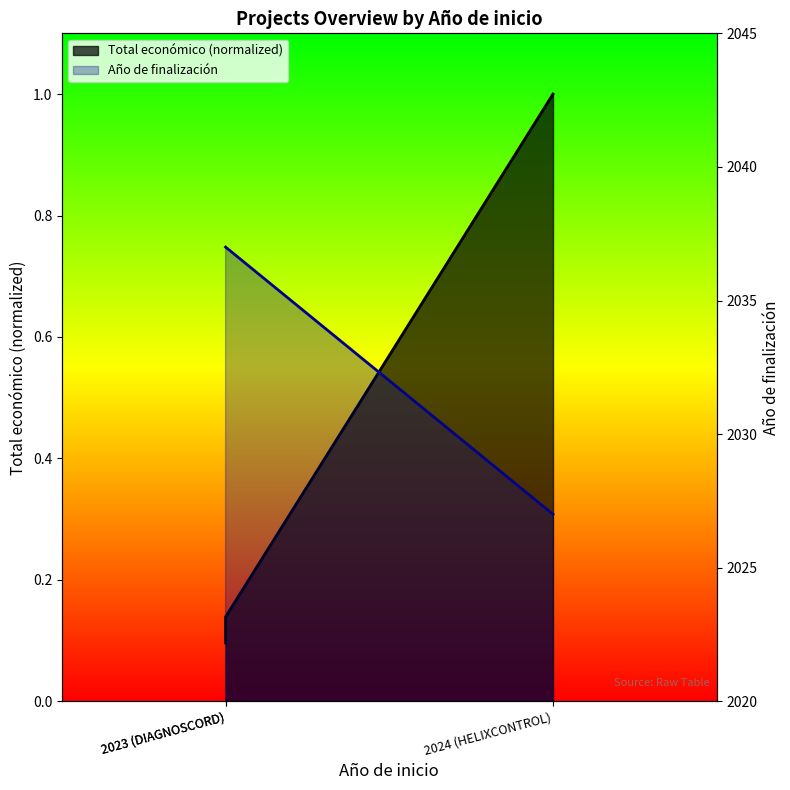

What is the lowest value of the Total económico series?

0.1